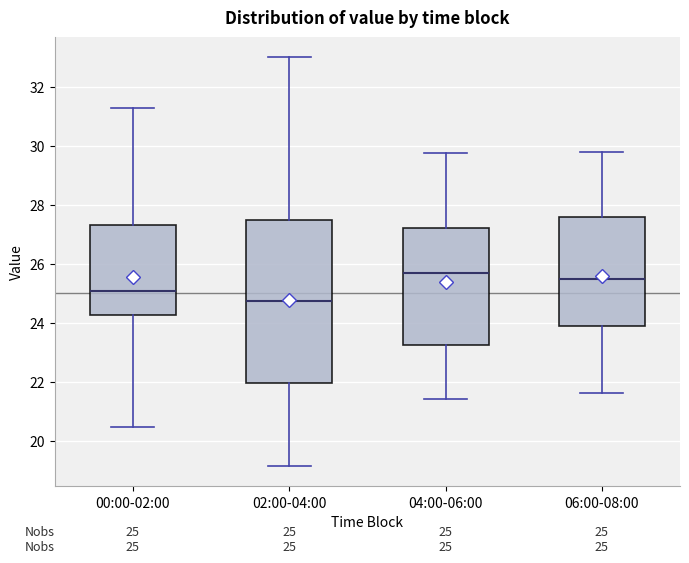

Which box has the lowest median line?

02:00-04:00